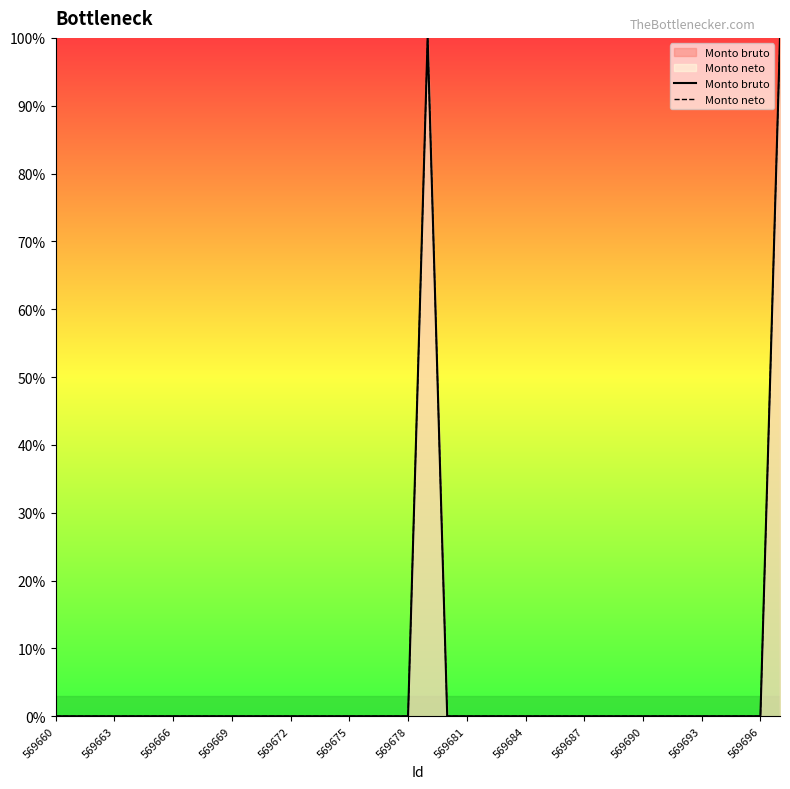

Is it true that Monto neto equals 0 at 569678?

True